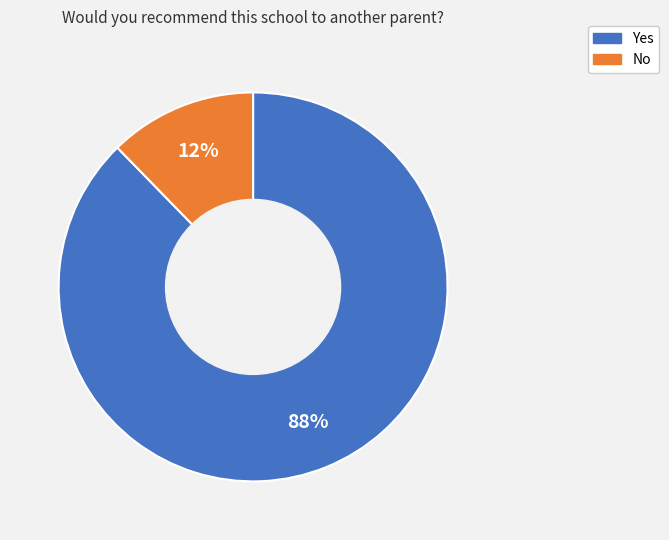

To the nearest percent, what portion does Yes represent?

88%